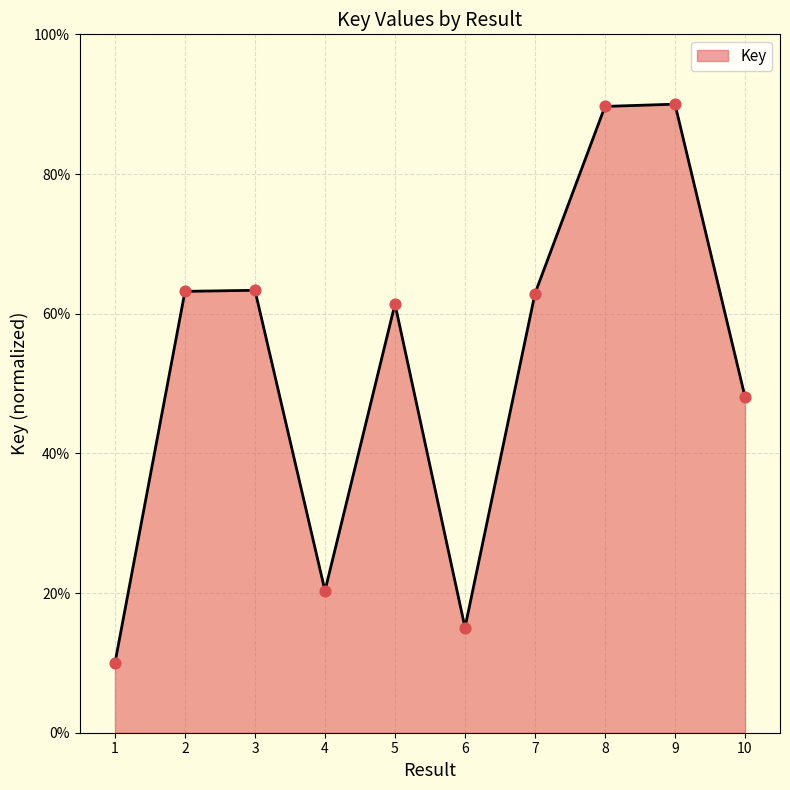

What is the change in value from 7 to 9?

+27.1